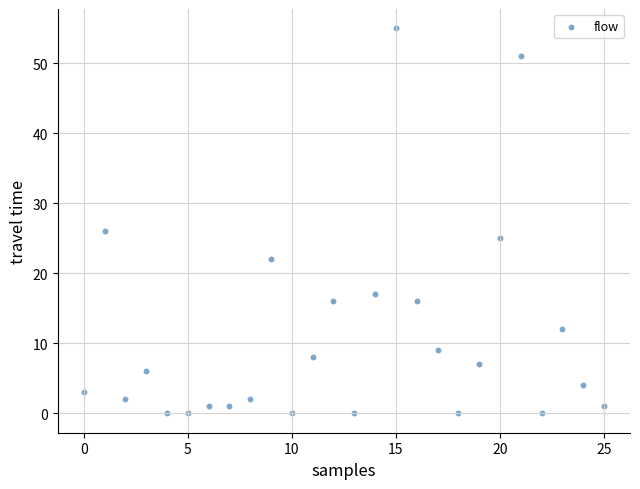

What Y value in the scatter plot is closest to 27?

26